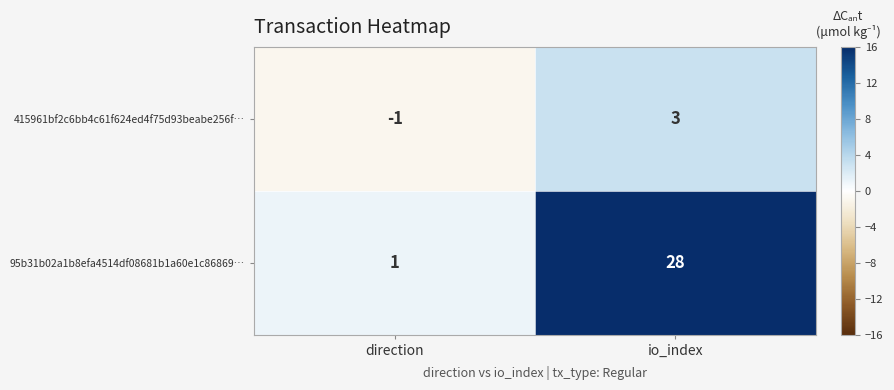

The 415961bf2c6bb4c61f624ed4f75d93beabe256f… series shows 1 at io_index. True or false?

False